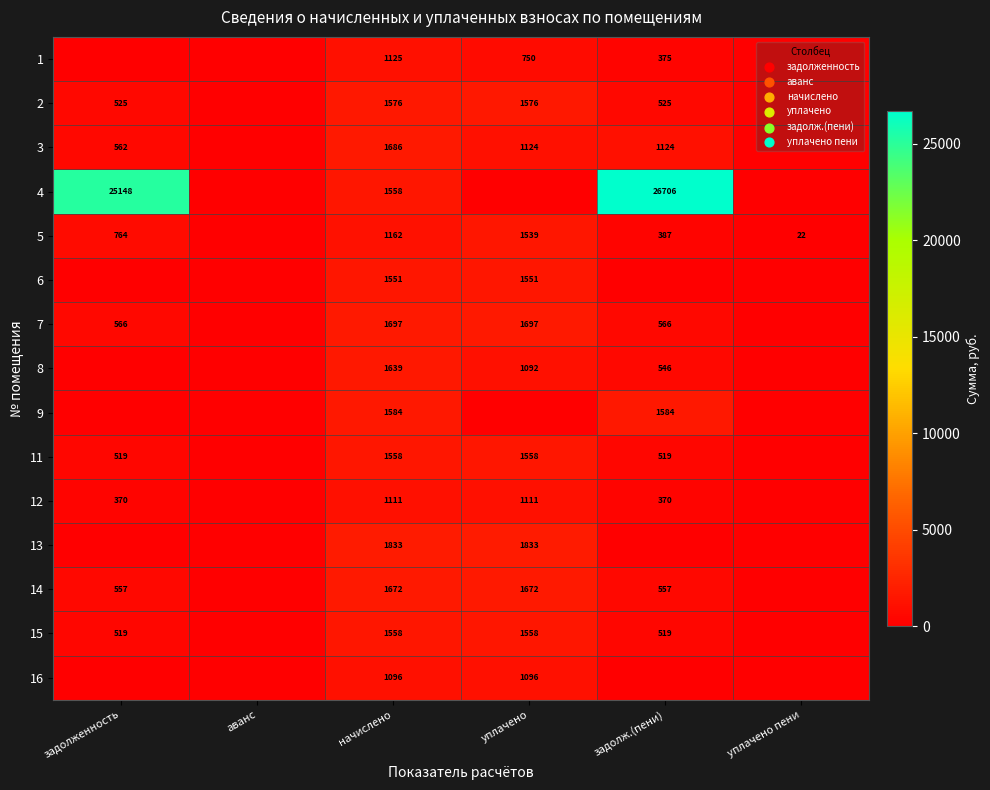

Is it true that 9 equals 1584 at начислено?

True